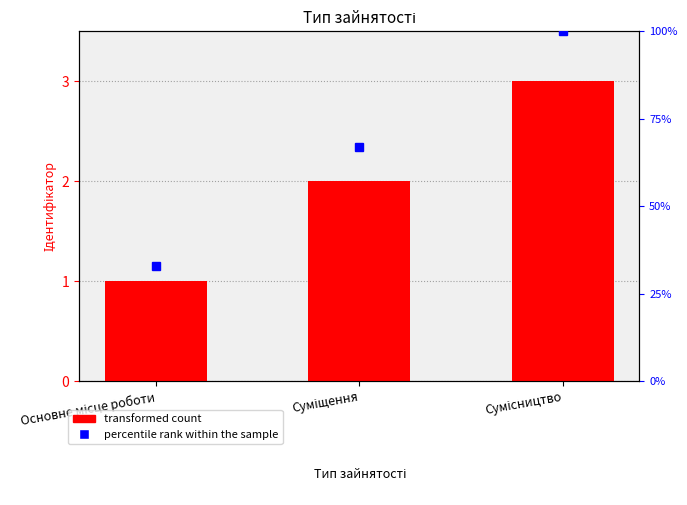

True or false: the data shows 2 at Суміщення.

True